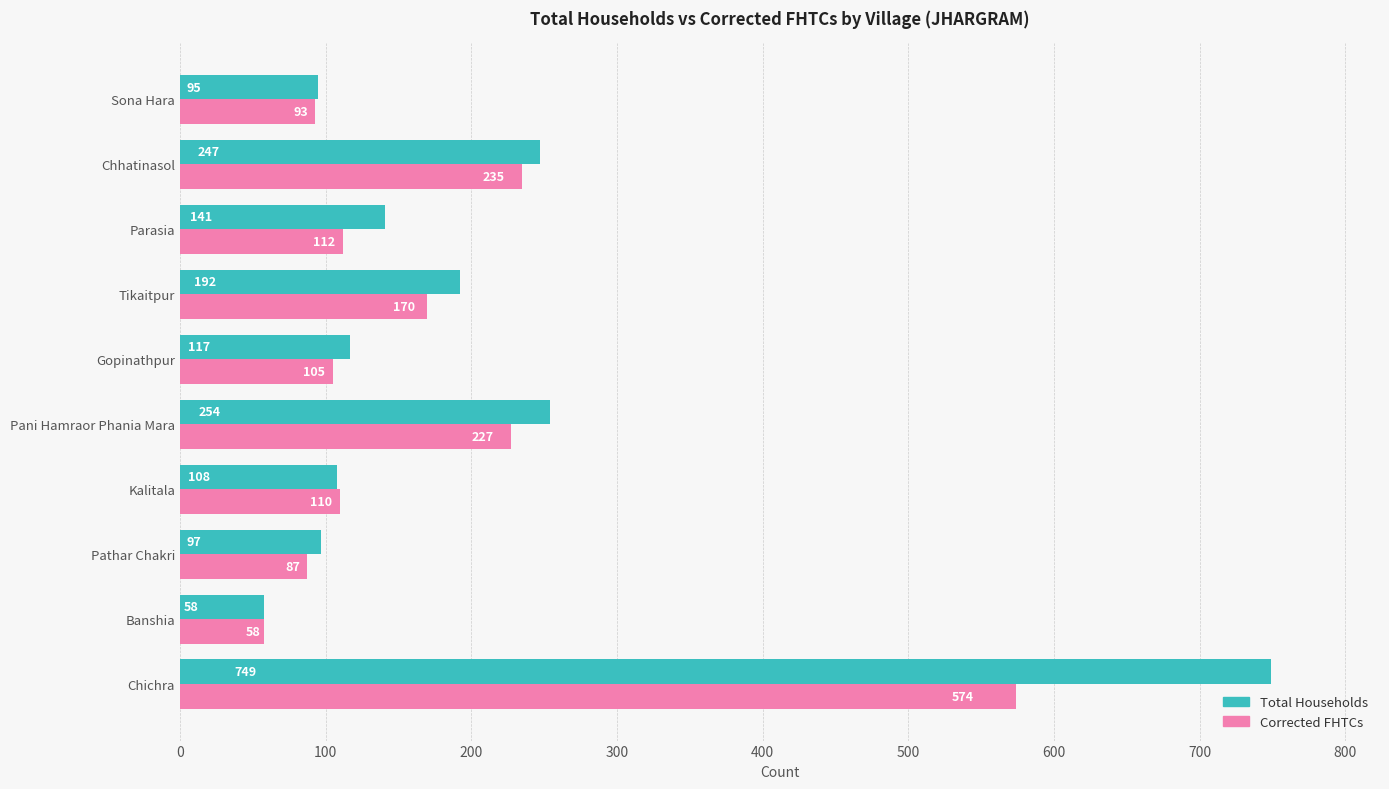

At which category is the sum across all series the highest?

Chichra